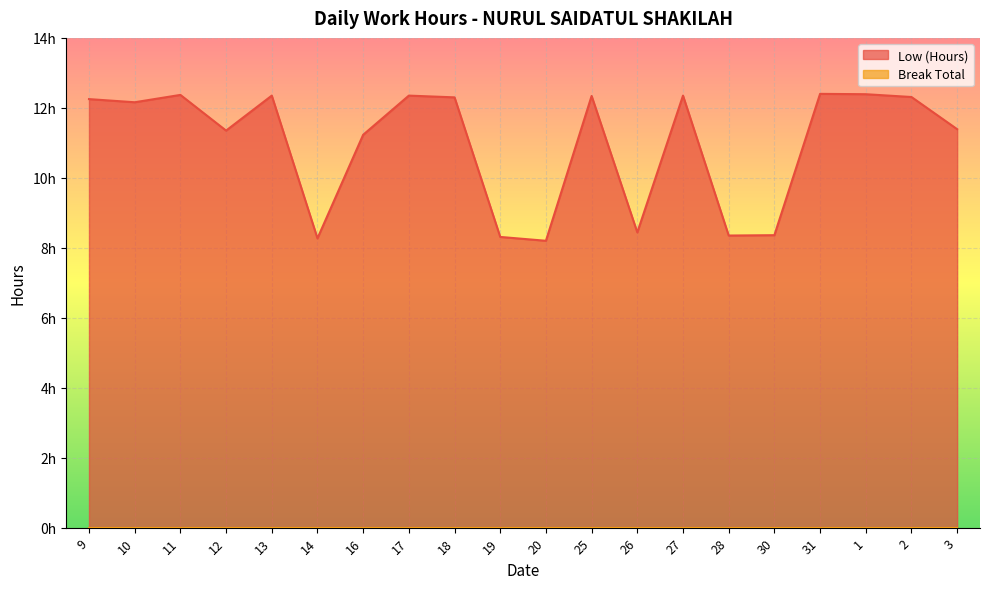

Does the chart display data point markers on the line(s)?

No